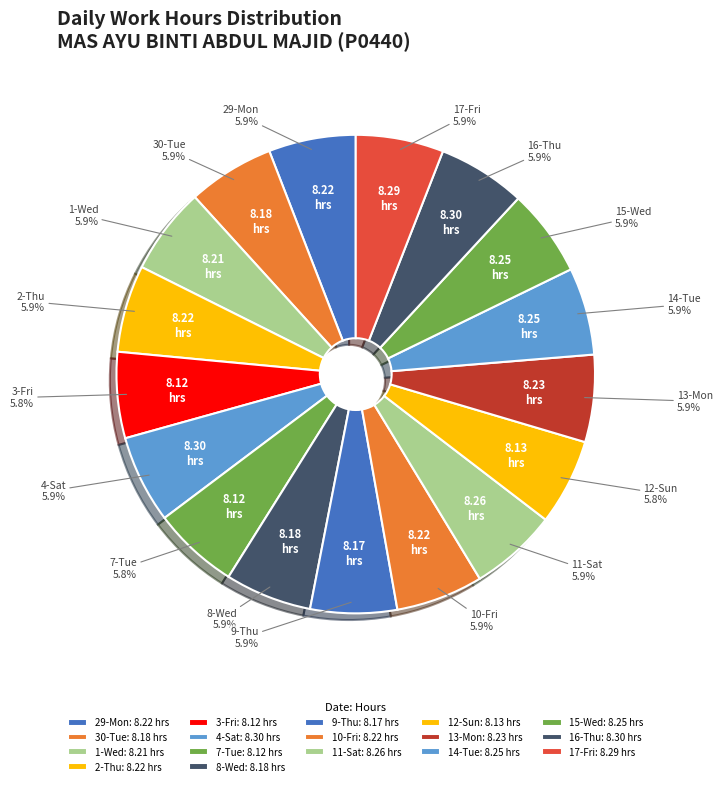

Does 4-Sat account for over 50% of the chart?

No